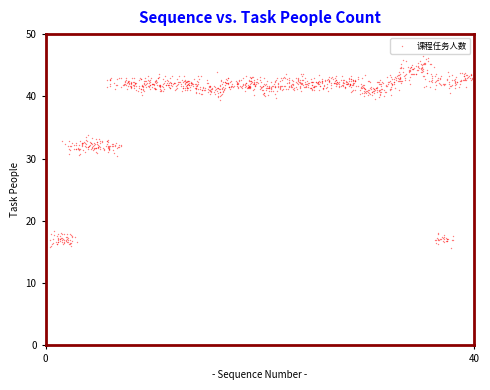

What is the range of Y values (max minus min)?

30.8